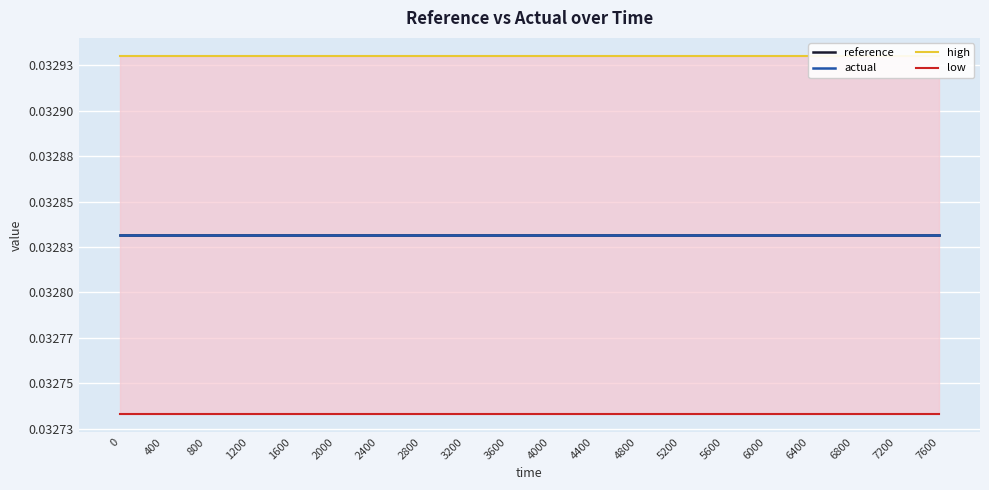

Is the value of actual at 0 greater than the value of low at 7200?

Yes